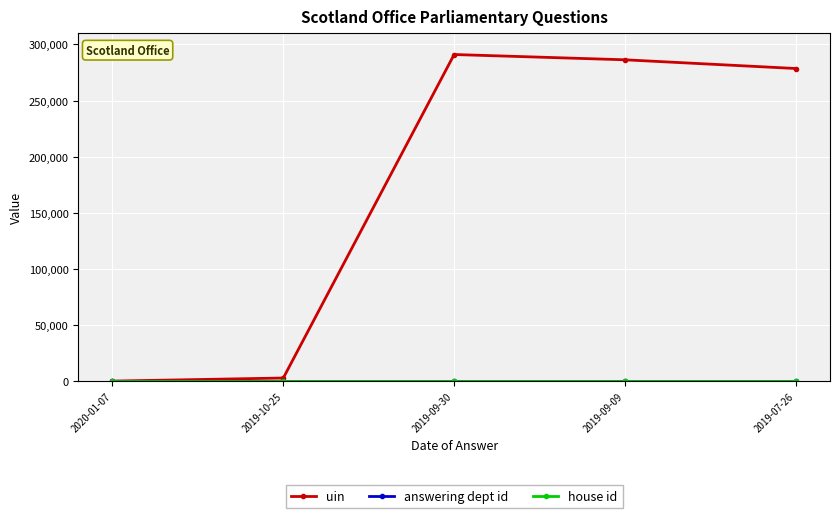

Which series has the widest spread of values?

uin